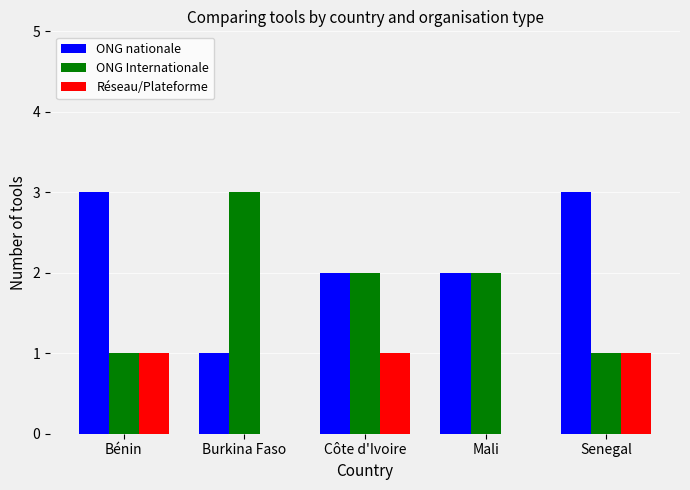

What is the total value across all series at Côte d'Ivoire?

5